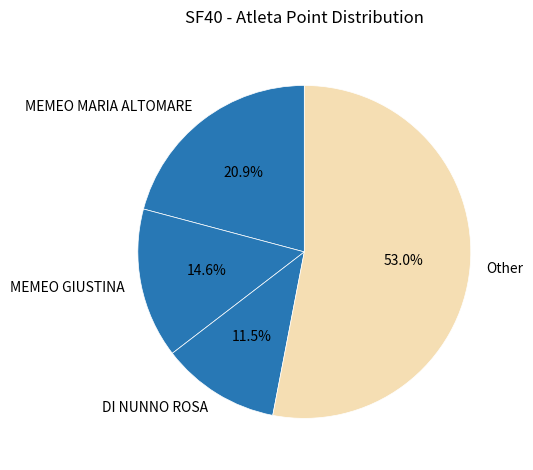

Count the number of slices in the pie.

4